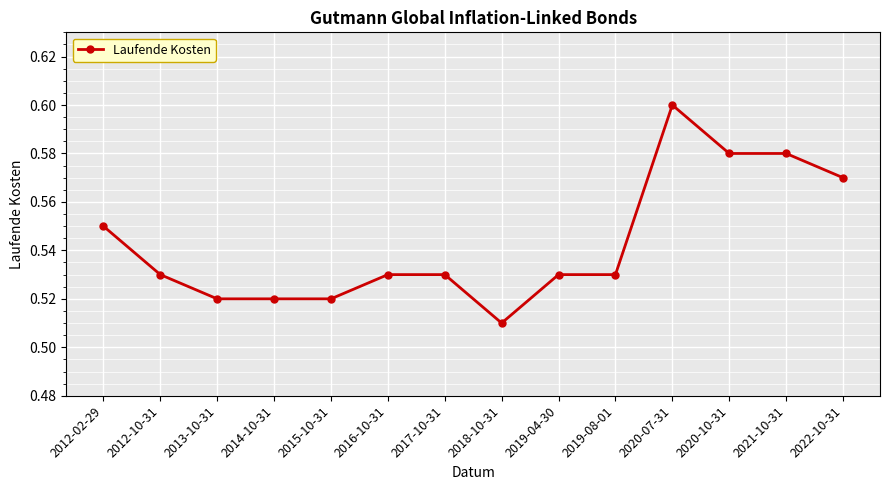

What is the label of the 11th point from the right?

2014-10-31